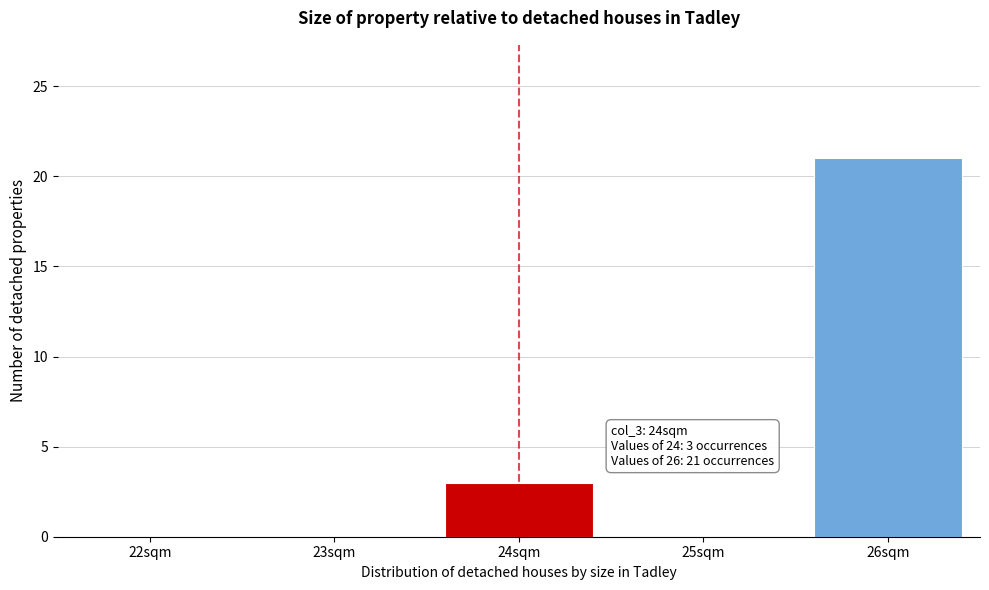

Reading left to right, list all the values displayed in this chart.

22sqm=0	23sqm=0	24sqm=3	25sqm=0	26sqm=21